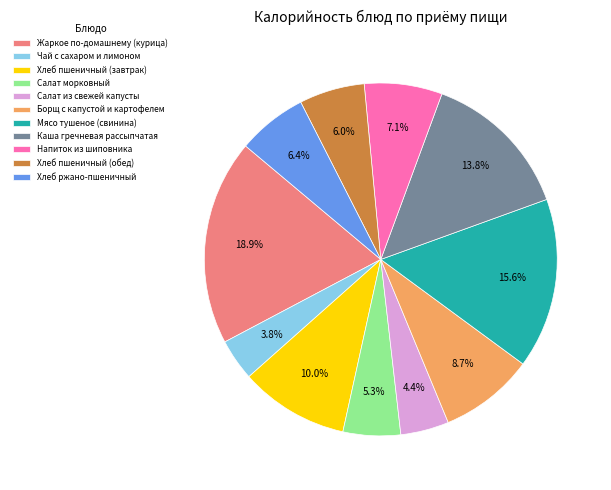

True or false: Чай с сахаром и лимоном accounts for 4% of the total.

True